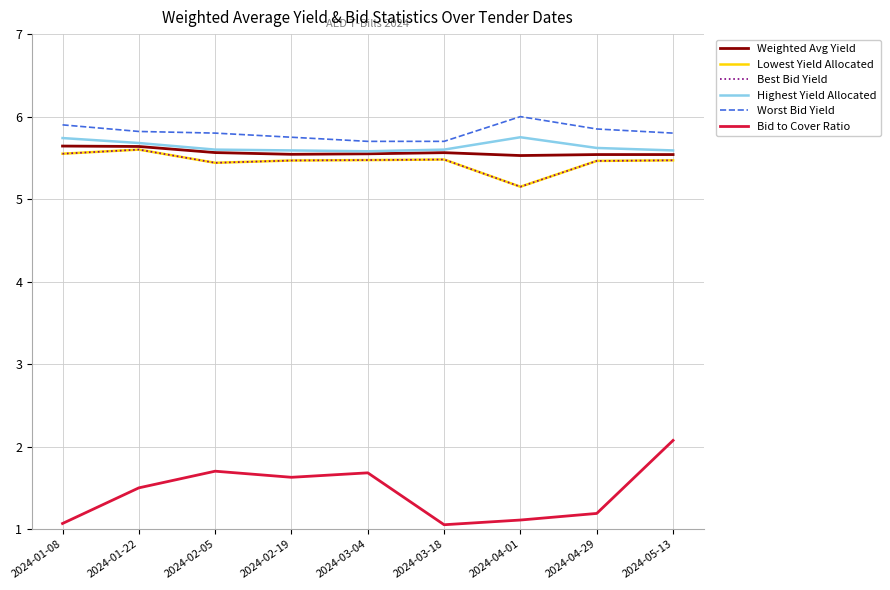

Does the chart display data point markers on the line(s)?

No